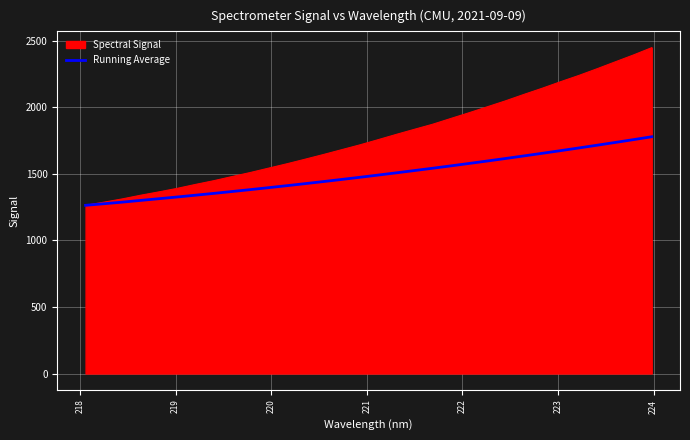

Does the chart have visible grid lines?

Yes